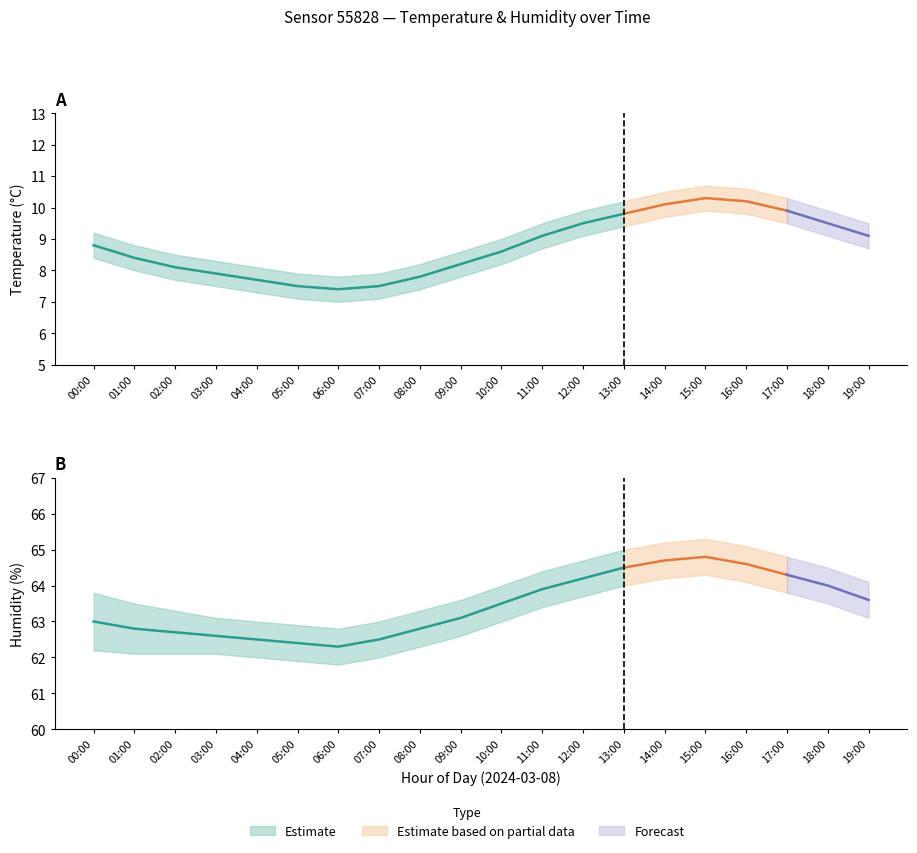

Is it true that temperature equals 10.3 at 03:00?

False